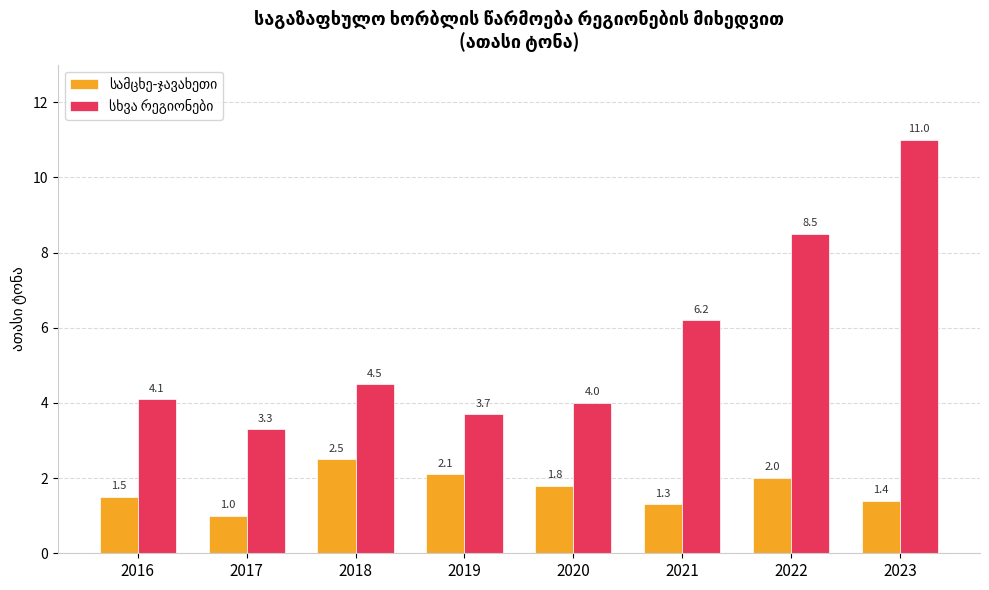

Which category has the lowest value across all series?

2017